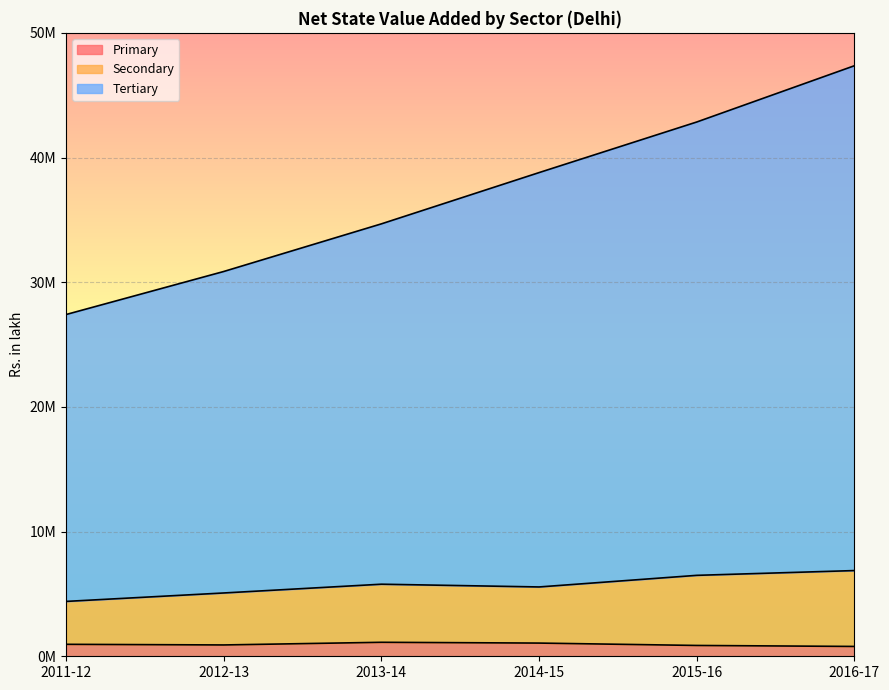

Which series has the widest spread of values?

Tertiary